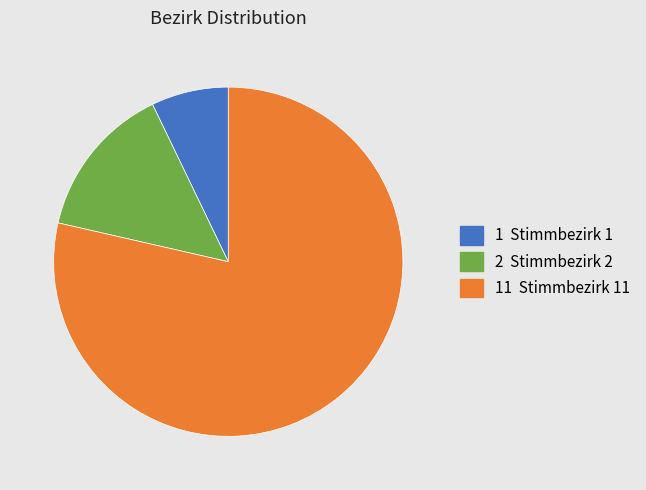

Does any single category account for the majority?

Yes